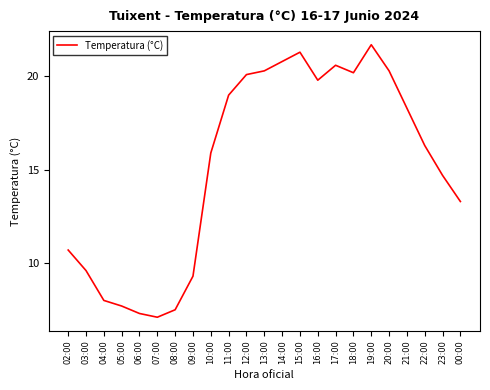

What is the sum of all values?

349.8